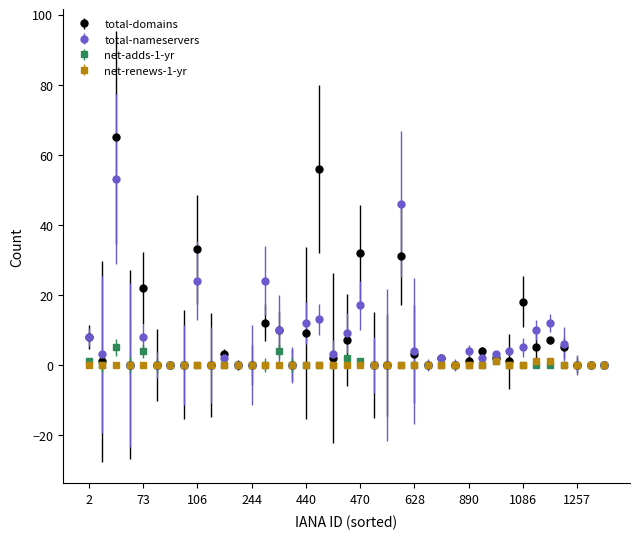

What is the maximum value for total-nameservers?

53